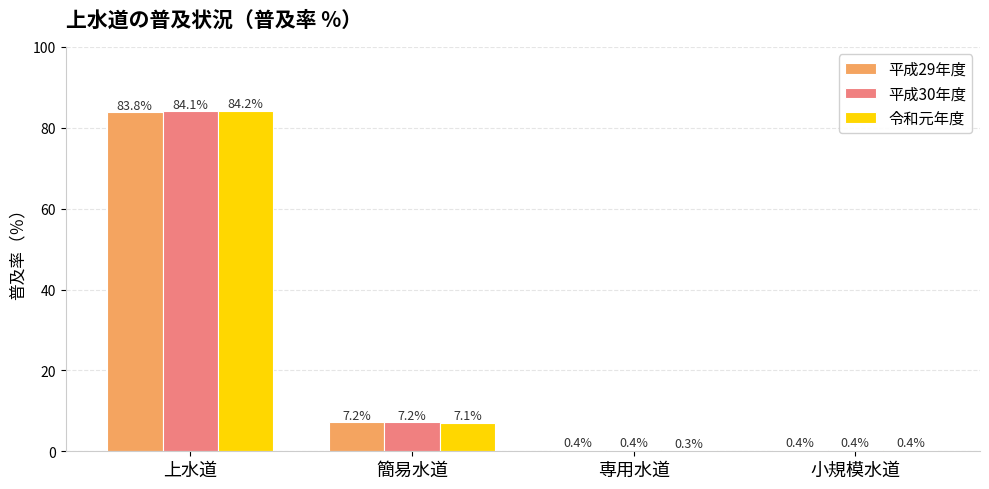

What is the sum of the 平成29年度 values at 小規模水道 and 上水道?

84.2